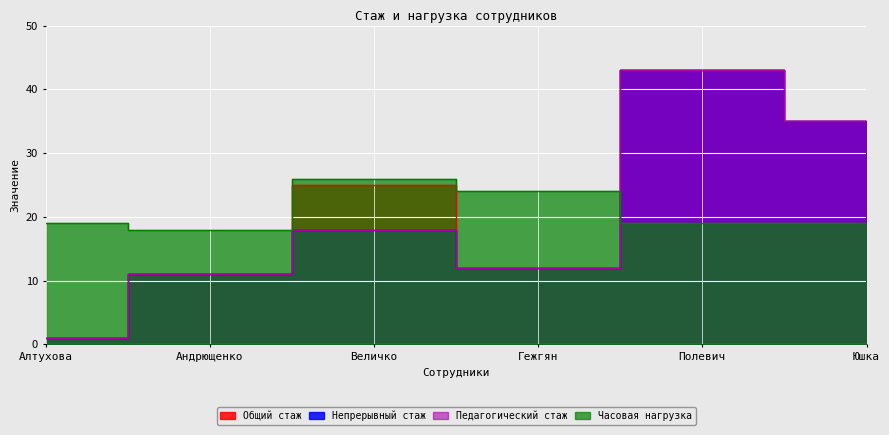

True or false: Непрерывный стаж and Педагогический стаж intersect in this chart.

False